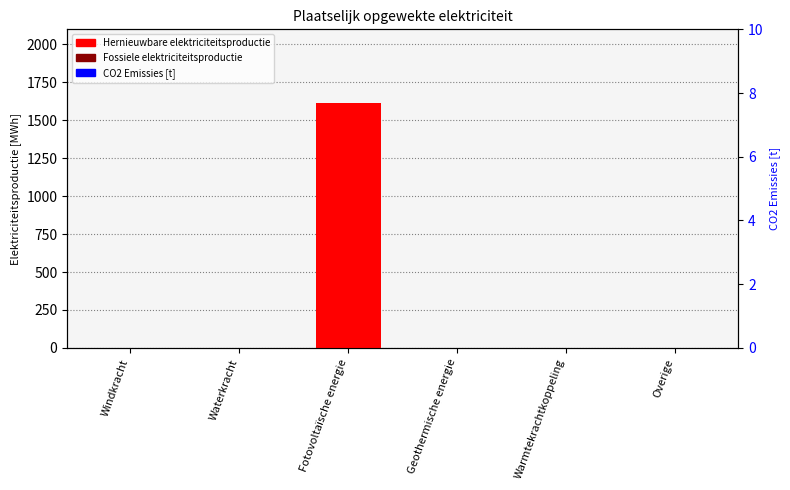

Which label corresponds to the smallest value in the chart?

Windkracht